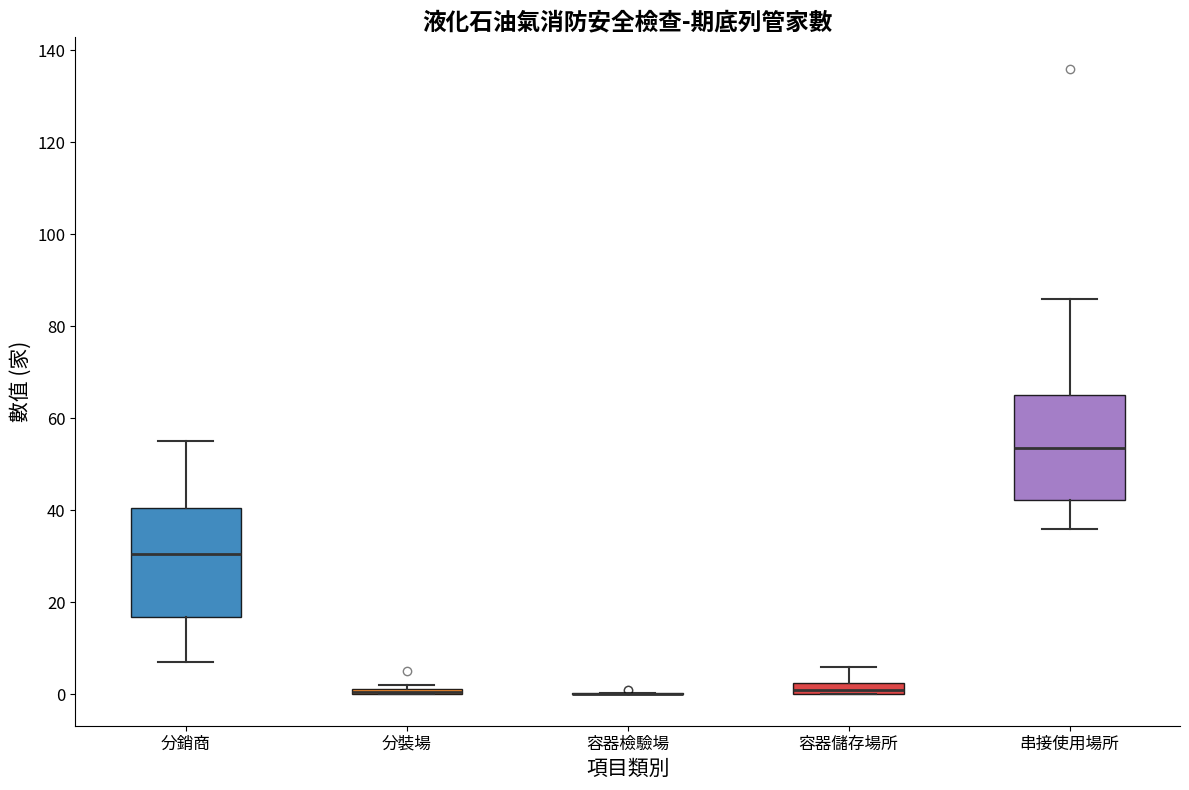

Where does the upper whisker of the box for 分銷商 end on the y-axis? The values are not printed on the chart, so give them approximately, as read against the axis.

56